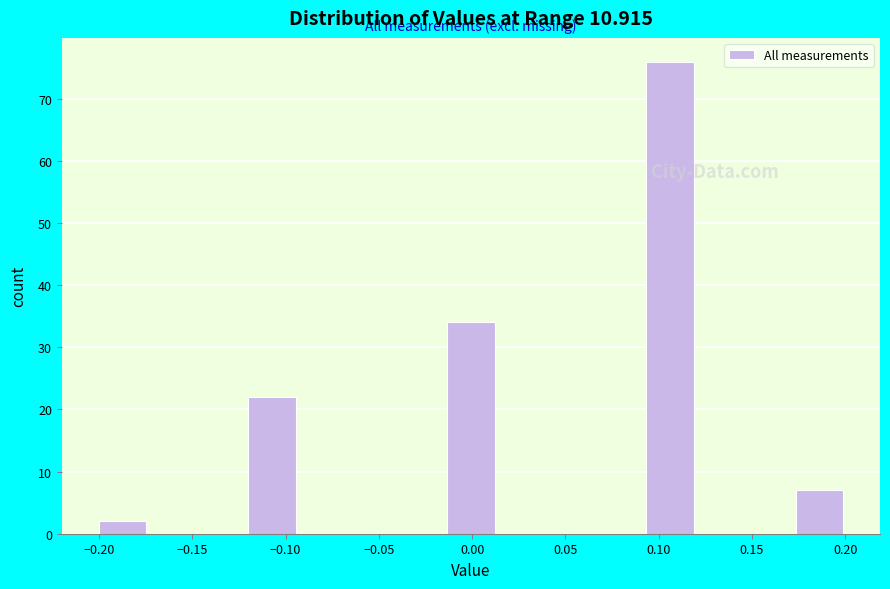

Reading left to right, transcribe this chart: for each bar, give the range it covers on the x-axis and its height. Neither the bar edges nor the heights are printed on the chart, so give them approximately, as read against the axes.

-0.200 to -0.175: 2
-0.175 to -0.145: 0
-0.145 to -0.120: 0
-0.120 to -0.095: 22
-0.095 to -0.065: 0
-0.065 to -0.040: 0
-0.040 to -0.015: 0
-0.015 to 0.015: 34
0.015 to 0.040: 0
0.040 to 0.065: 0
0.065 to 0.095: 0
0.095 to 0.120: 76
0.120 to 0.145: 0
0.145 to 0.175: 0
0.175 to 0.200: 7